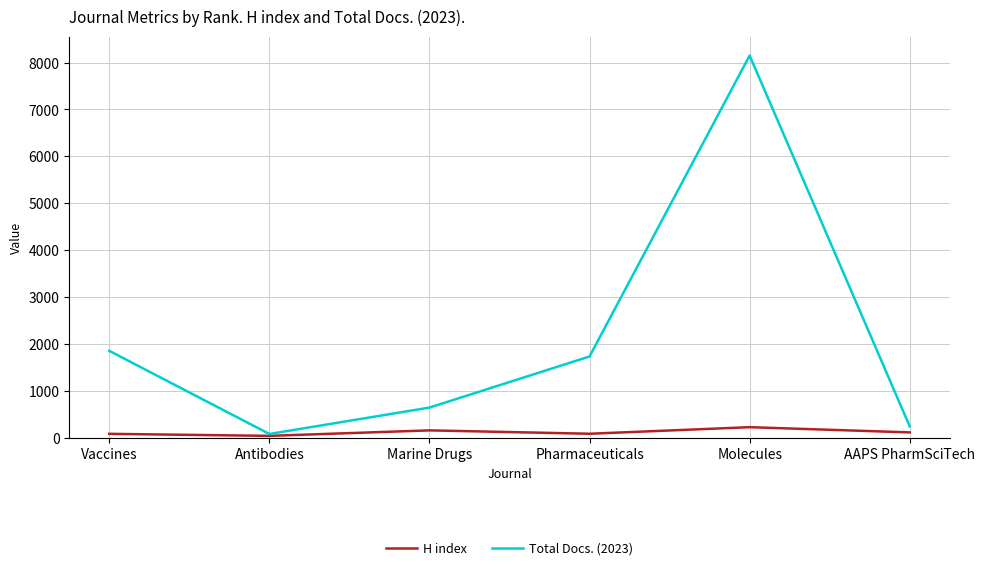

What is the approximate value of Total Docs. (2023) at Pharmaceuticals, to the nearest 100?

1700